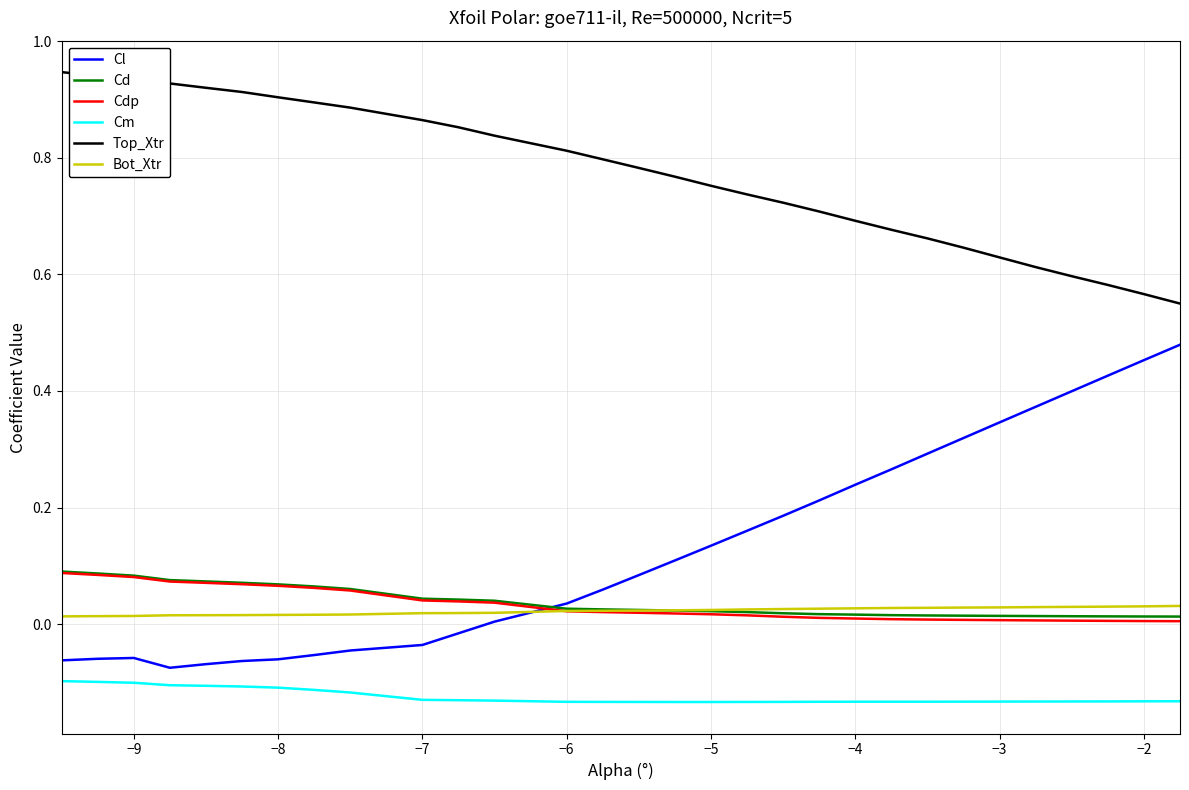

What are all the series names shown in the legend?

Cl, Cd, Cdp, Cm, Top_Xtr, Bot_Xtr